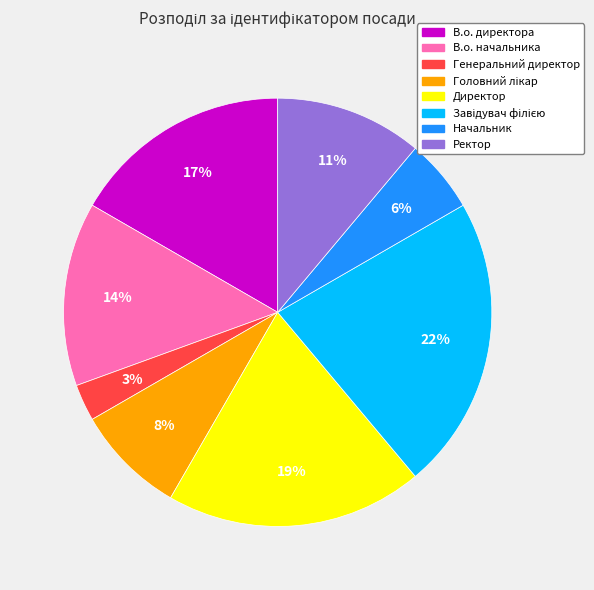

Is there any slice that represents more than half of the pie?

No